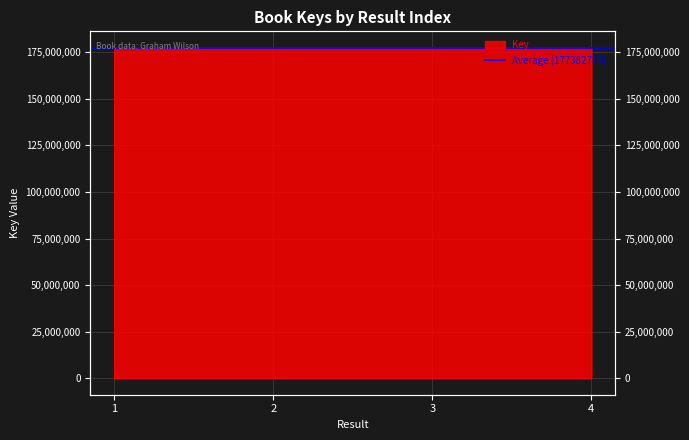

The chart shows a value of 317409866 at 2. True or false?

False